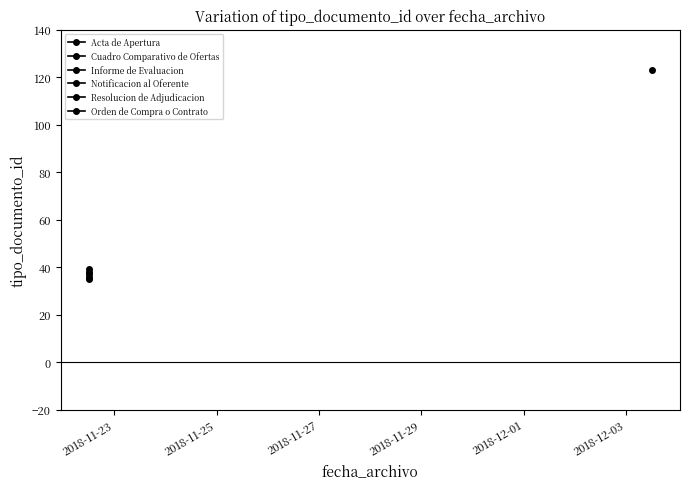

How many points are higher than both their immediate neighbors (excluding endpoints)?

2